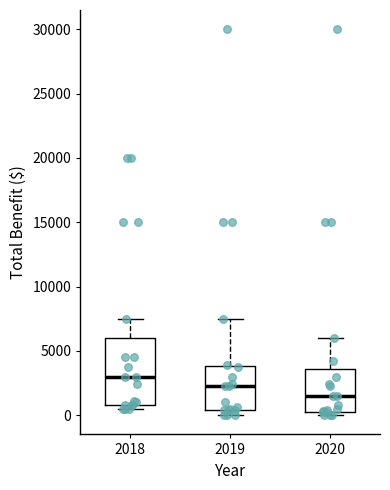

Which box's median line is the lowest?

2020